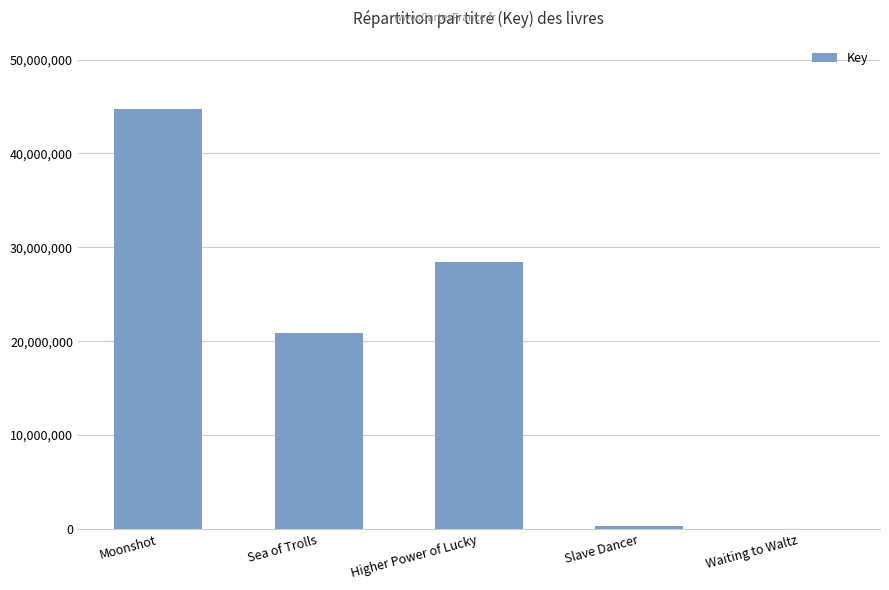

What is the greatest value displayed?

44695299